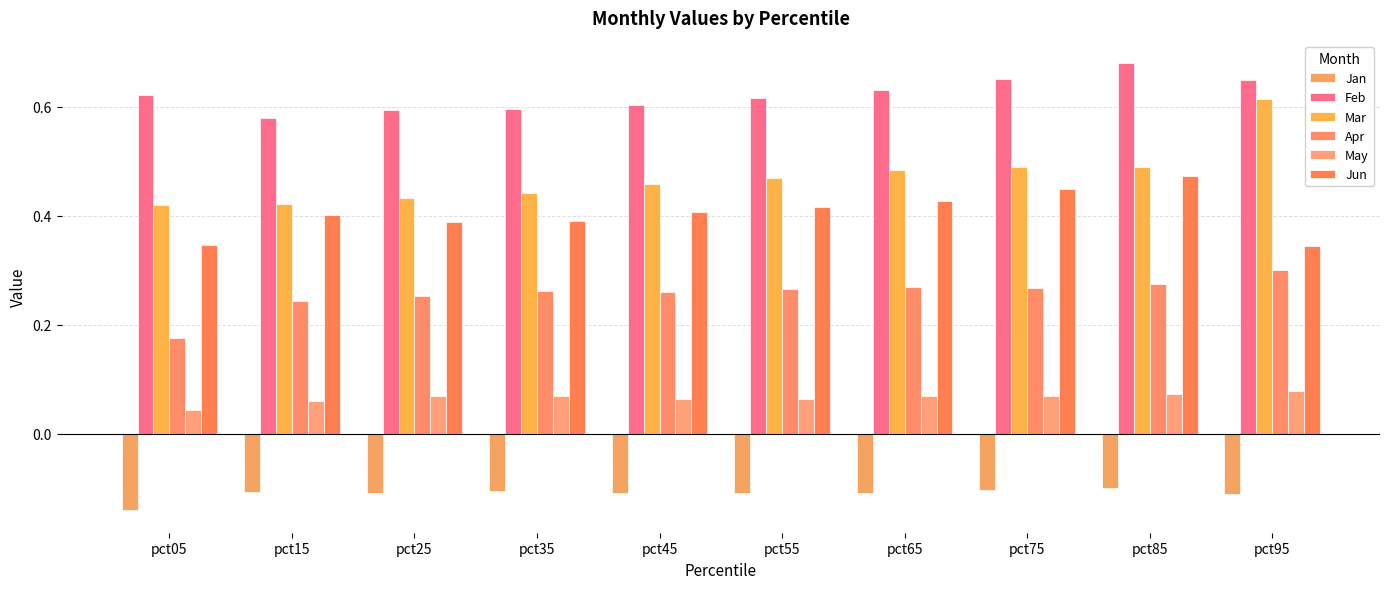

What is the sum of the Feb values at pct65 and pct05?

1.3